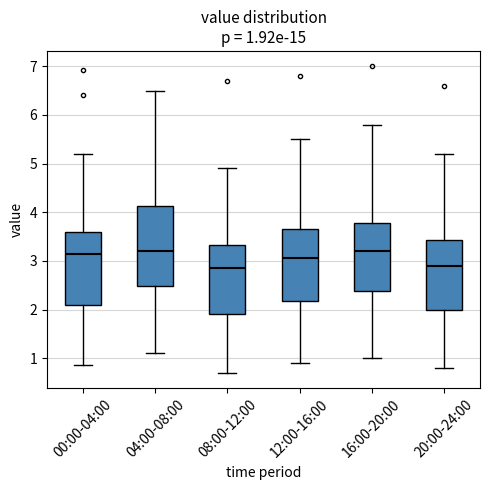

Comparing the boxes themselves (not the whiskers), which one is the tallest?

04:00-08:00